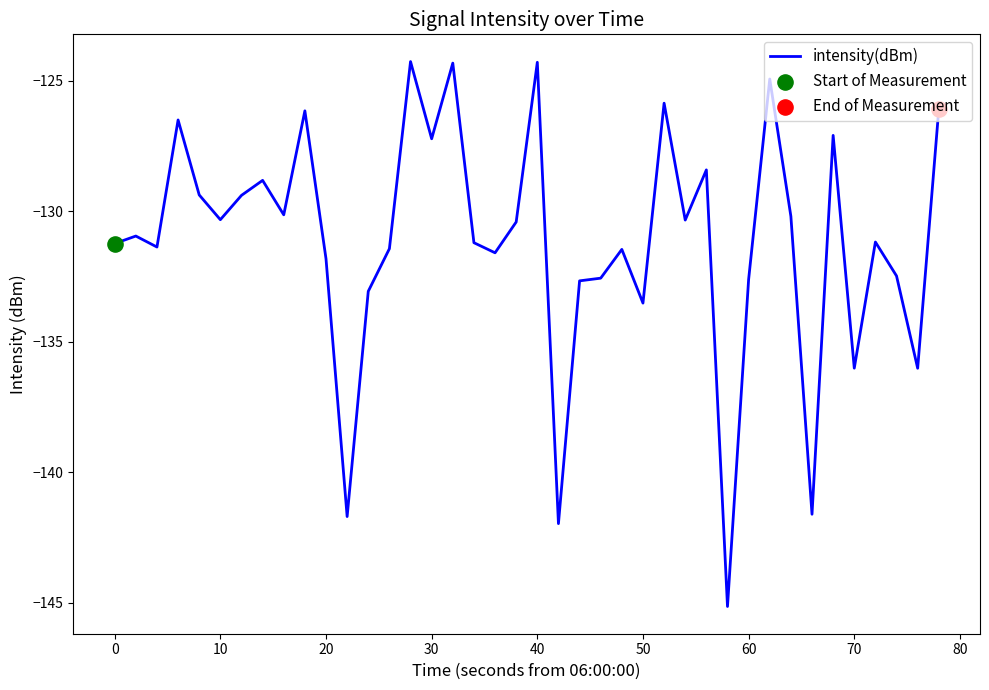

What is the minimum value shown in the chart?

-145.1